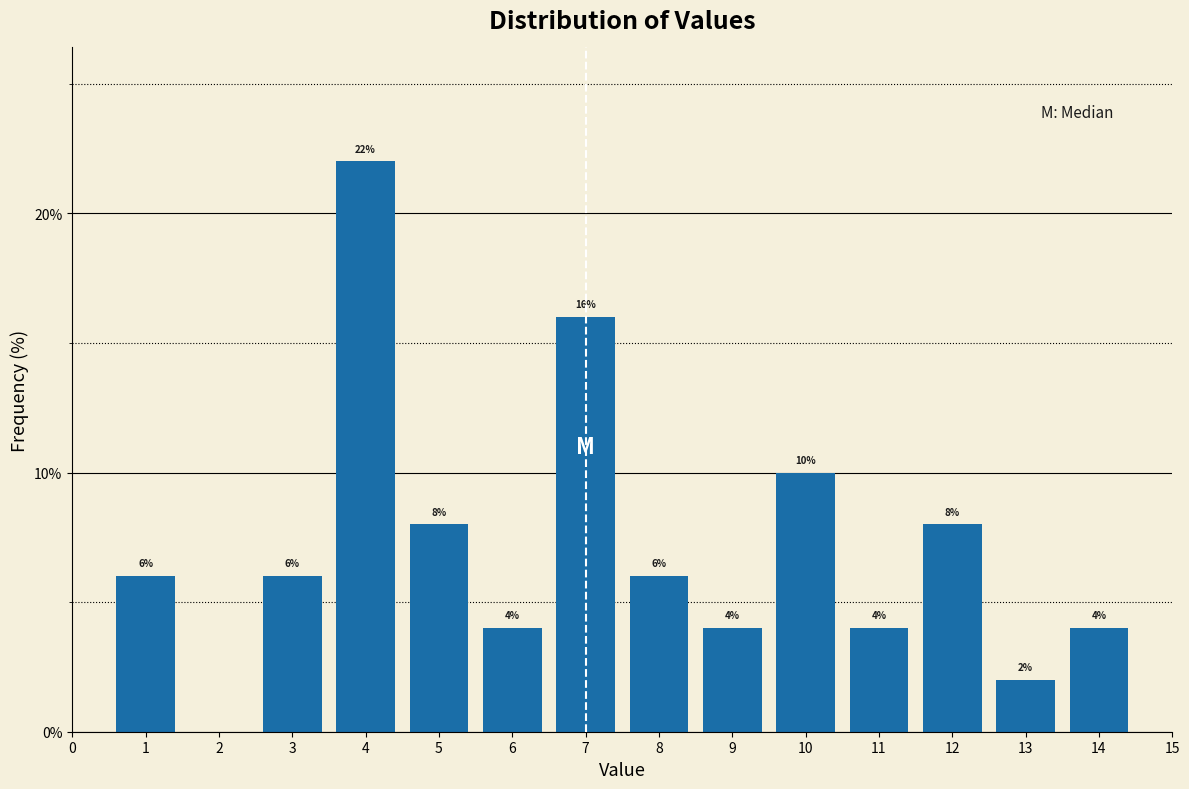

Reading left to right, what are all the values shown in this chart?

1=6	2=0	3=6	4=22	5=8	6=4	7=16	8=6	9=4	10=10	11=4	12=8	13=2	14=4